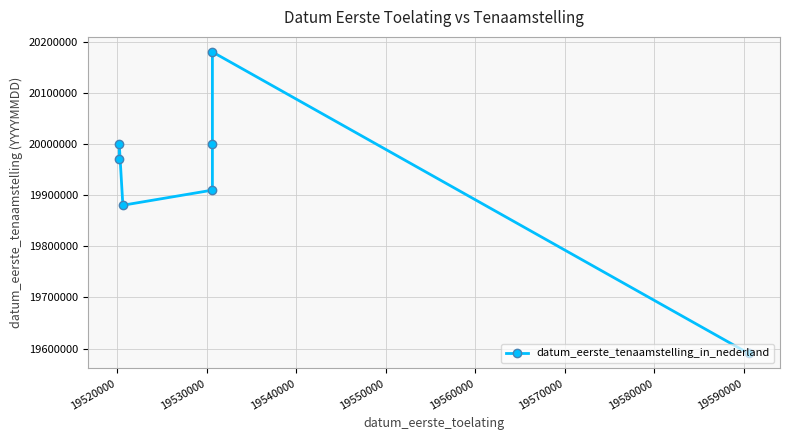

What is the average value?

19933386